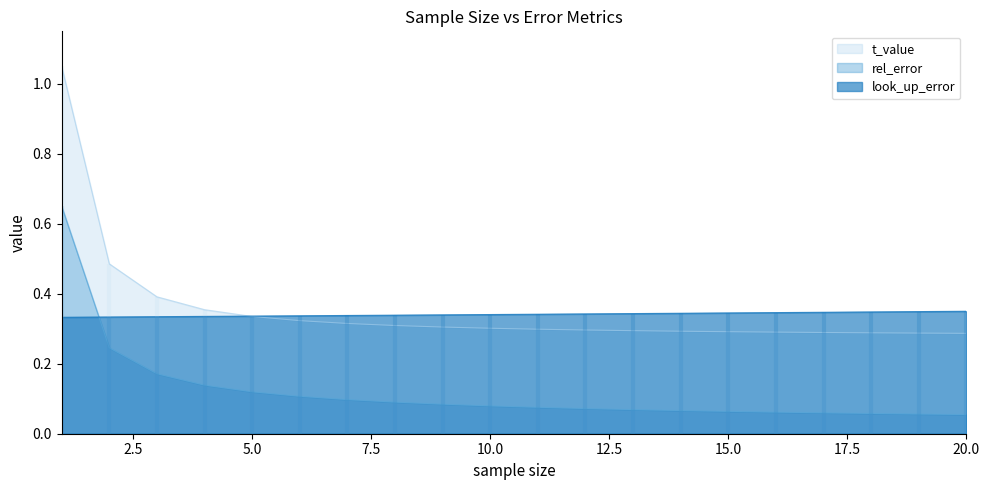

What is the difference between the maximum and minimum values in the t_value series?

0.8